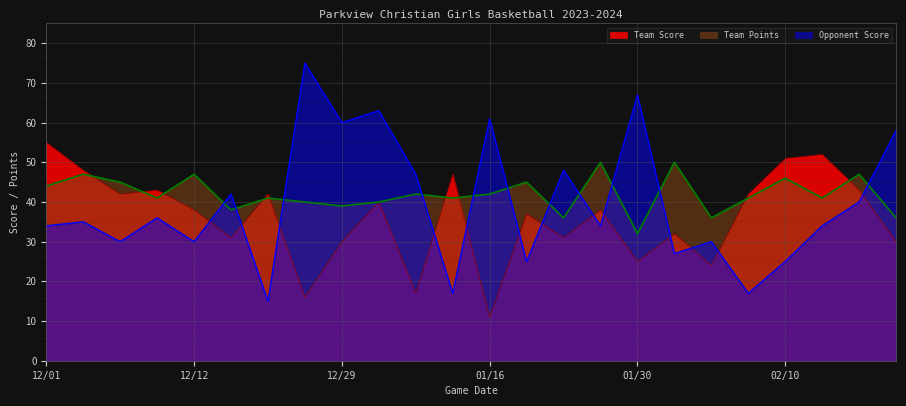

What is the sum of the Opponent Score values at 02/15 and 01/23?

88